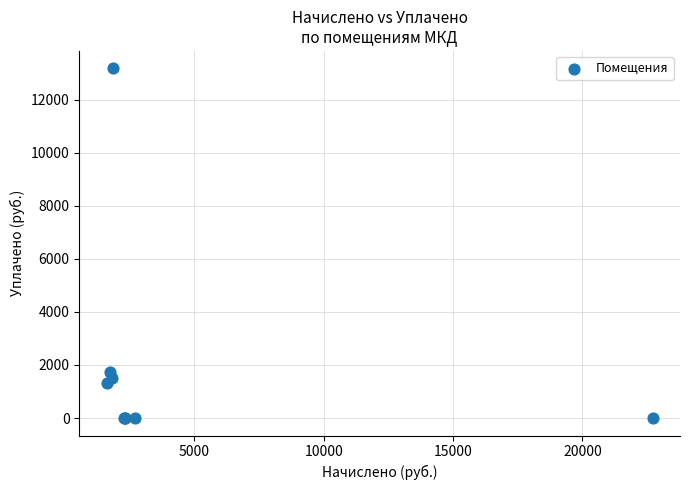

What Y value in the scatter plot is closest to 6588?

1739.5